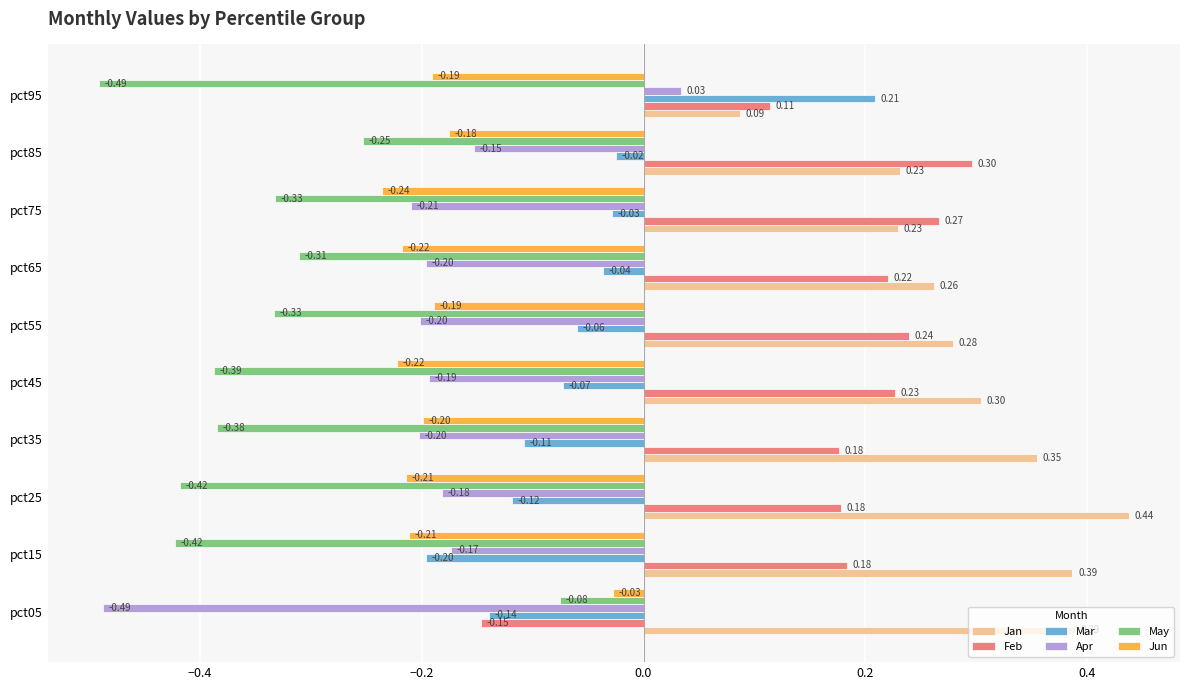

At how many categories does at least one series exceed 0?

10